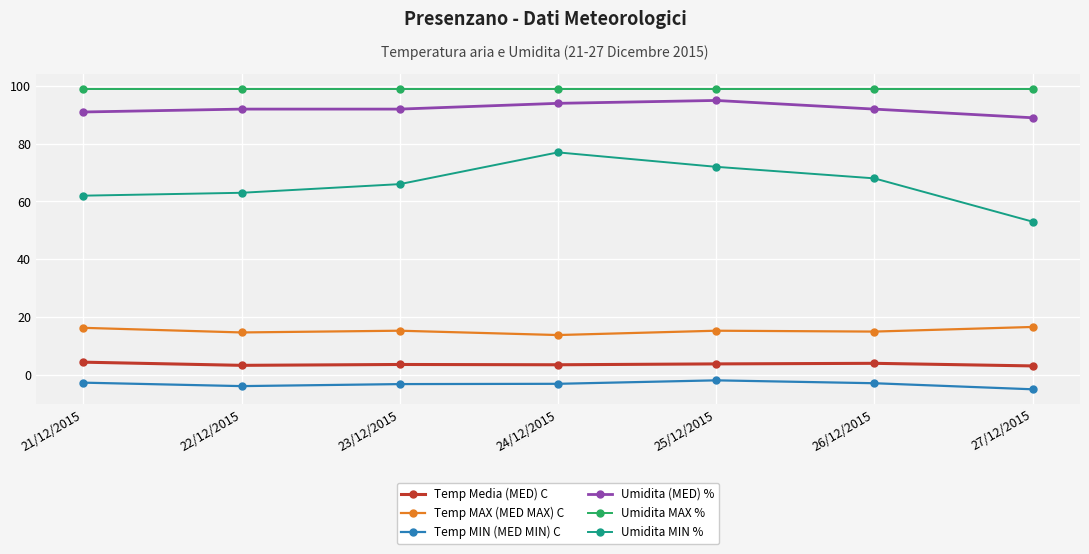

True or false: Temp MIN (MED MIN) C has a value of -5.1 at 27/12/2015.

True